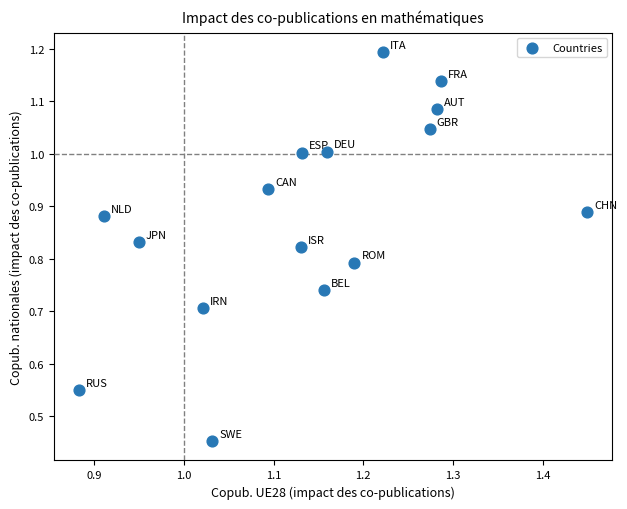

How many points are shown in the scatter plot?

16